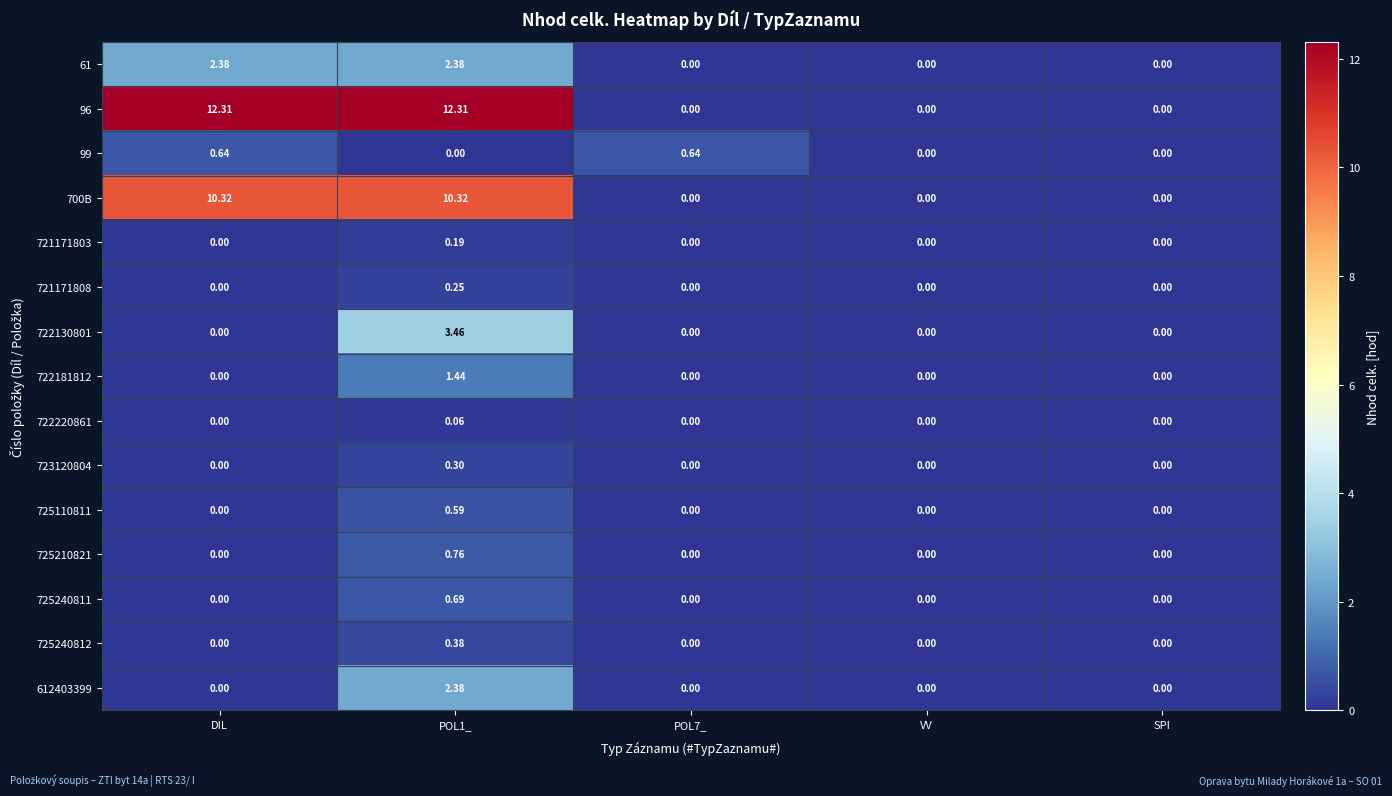

Which series has the largest total across all categories?

96